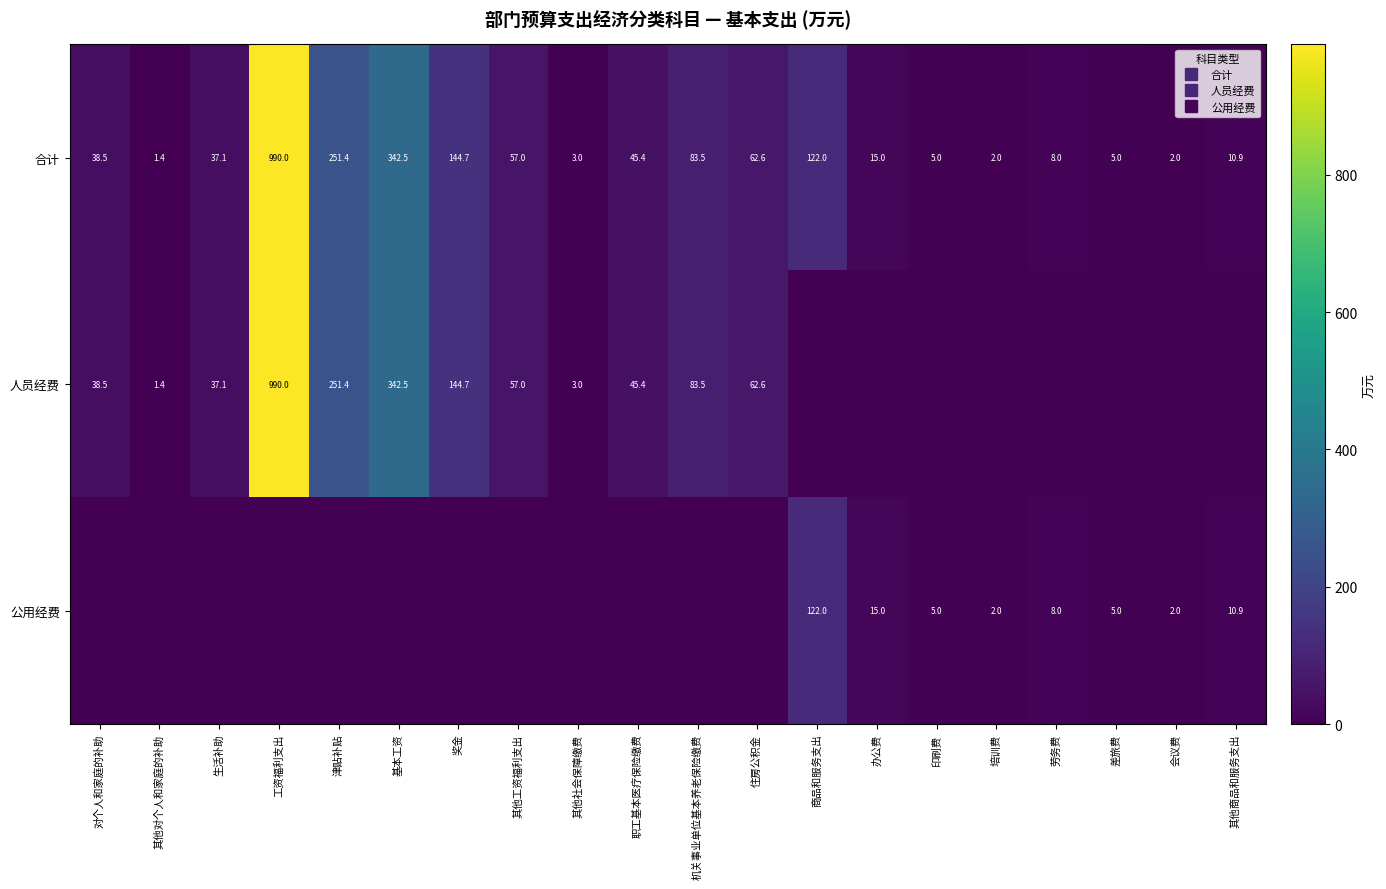

What is the total value across all series at 奖金?

289.3